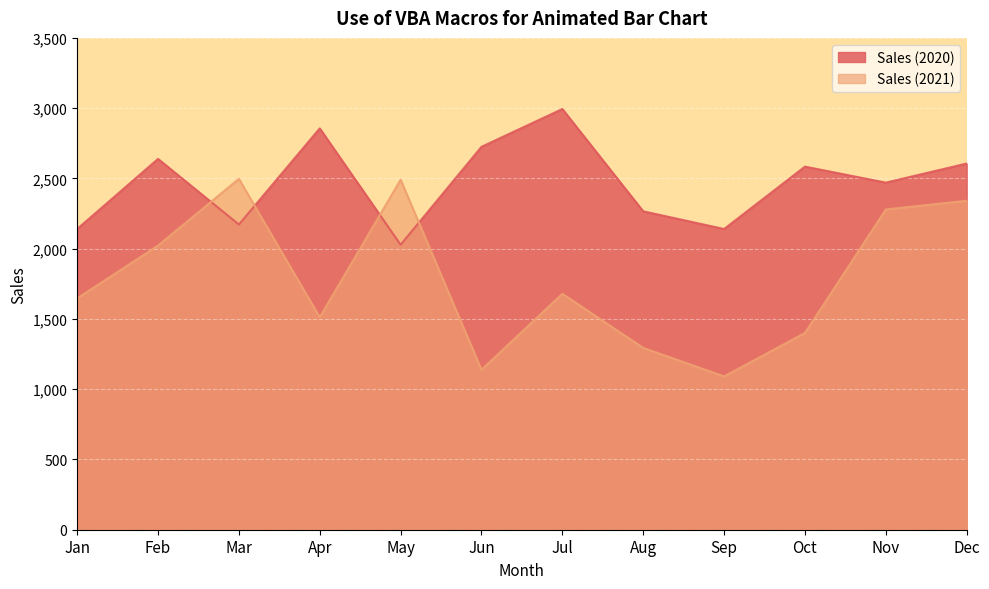

True or false: Sales (2021) and Sales (2020) cross at least once.

True